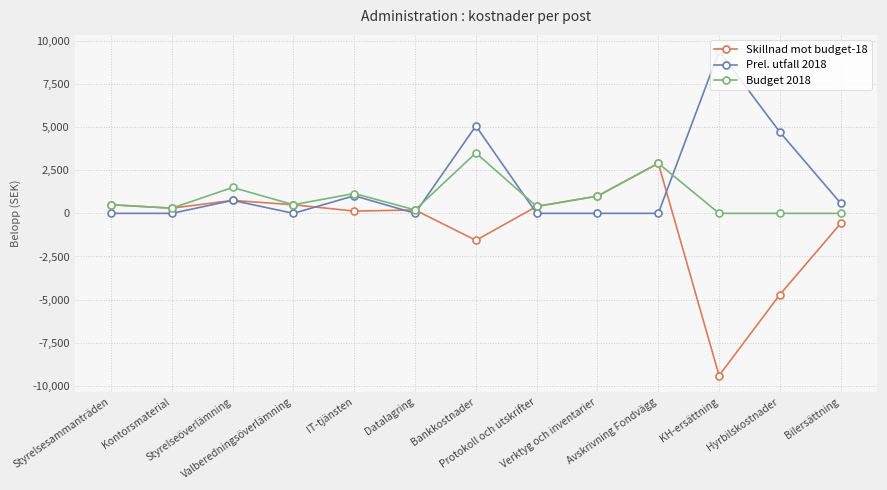

What is the total value across all series at Kontorsmaterial?

600.0